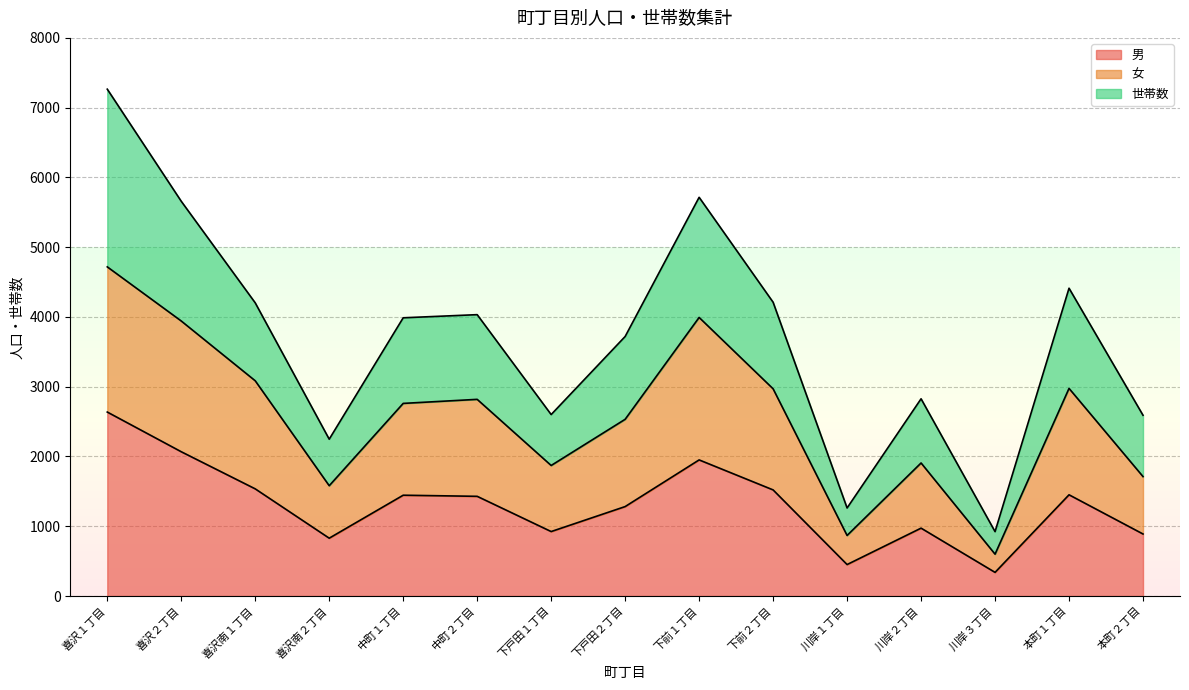

What is the label of the 7th point from the left?

下戸田１丁目